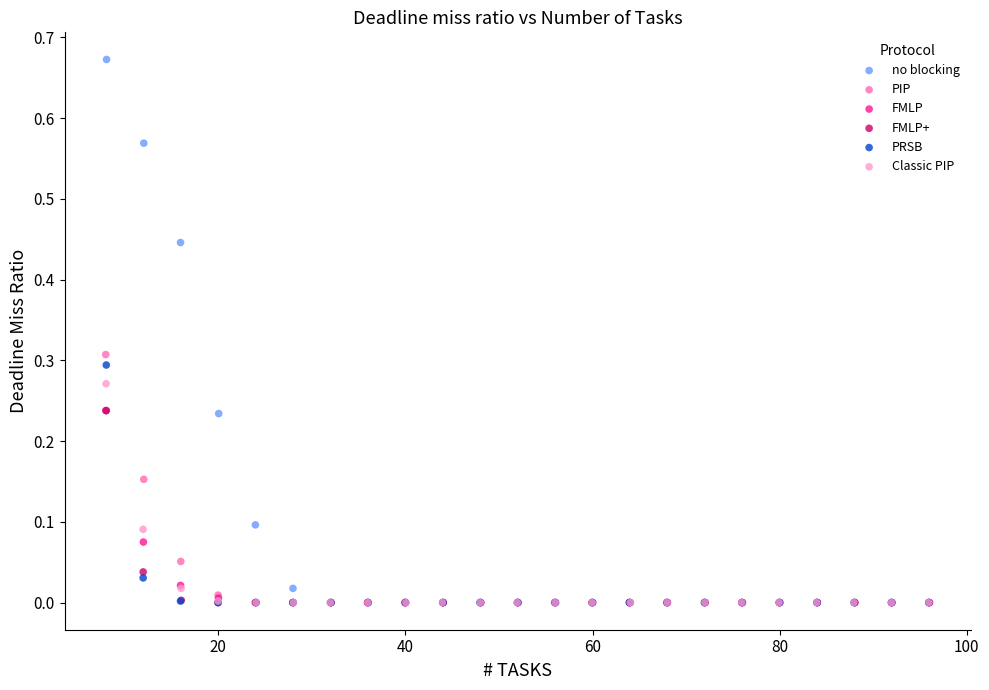

Which series has the widest spread of Y values?

no blocking